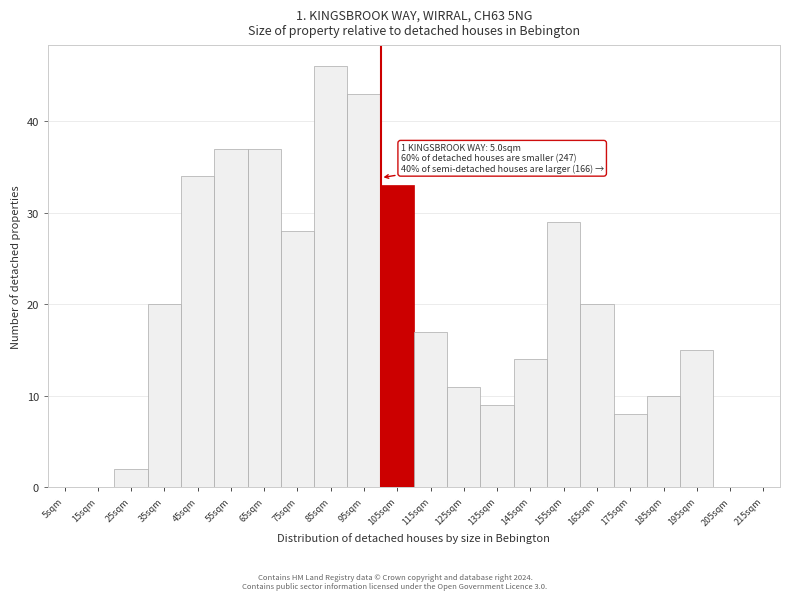

Reading right to left, what are all the values shown in this chart?

215sqm=0	205sqm=0	195sqm=15	185sqm=10	175sqm=8	165sqm=20	155sqm=29	145sqm=14	135sqm=9	125sqm=11	115sqm=17	105sqm=33	95sqm=43	85sqm=46	75sqm=28	65sqm=37	55sqm=37	45sqm=34	35sqm=20	25sqm=2	15sqm=0	5sqm=0